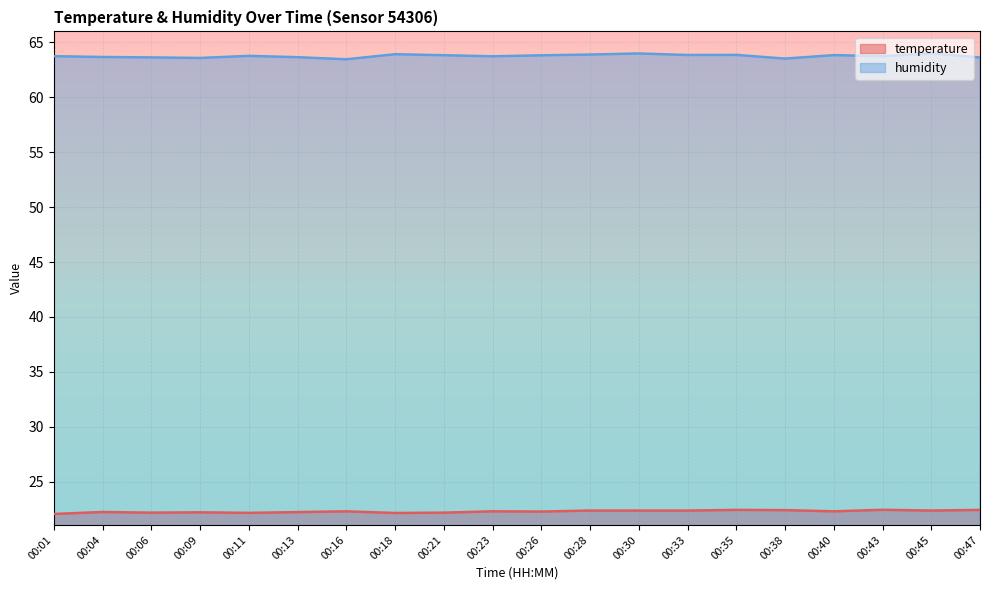

What is the total value across all series at 00:47?

86.1